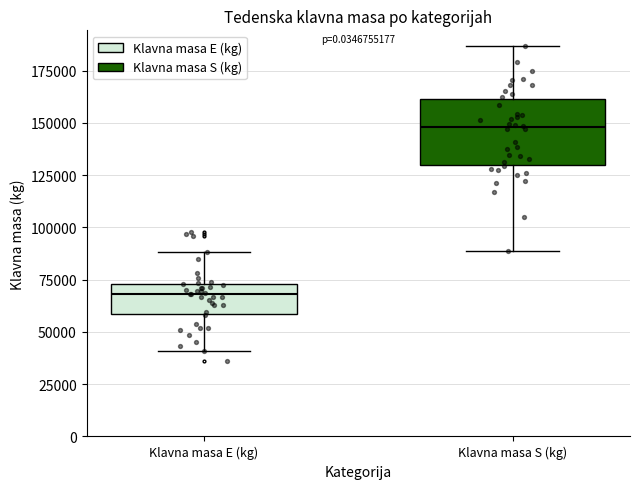

Comparing the boxes themselves (not the whiskers), which one is the tallest?

Klavna masa S (kg)